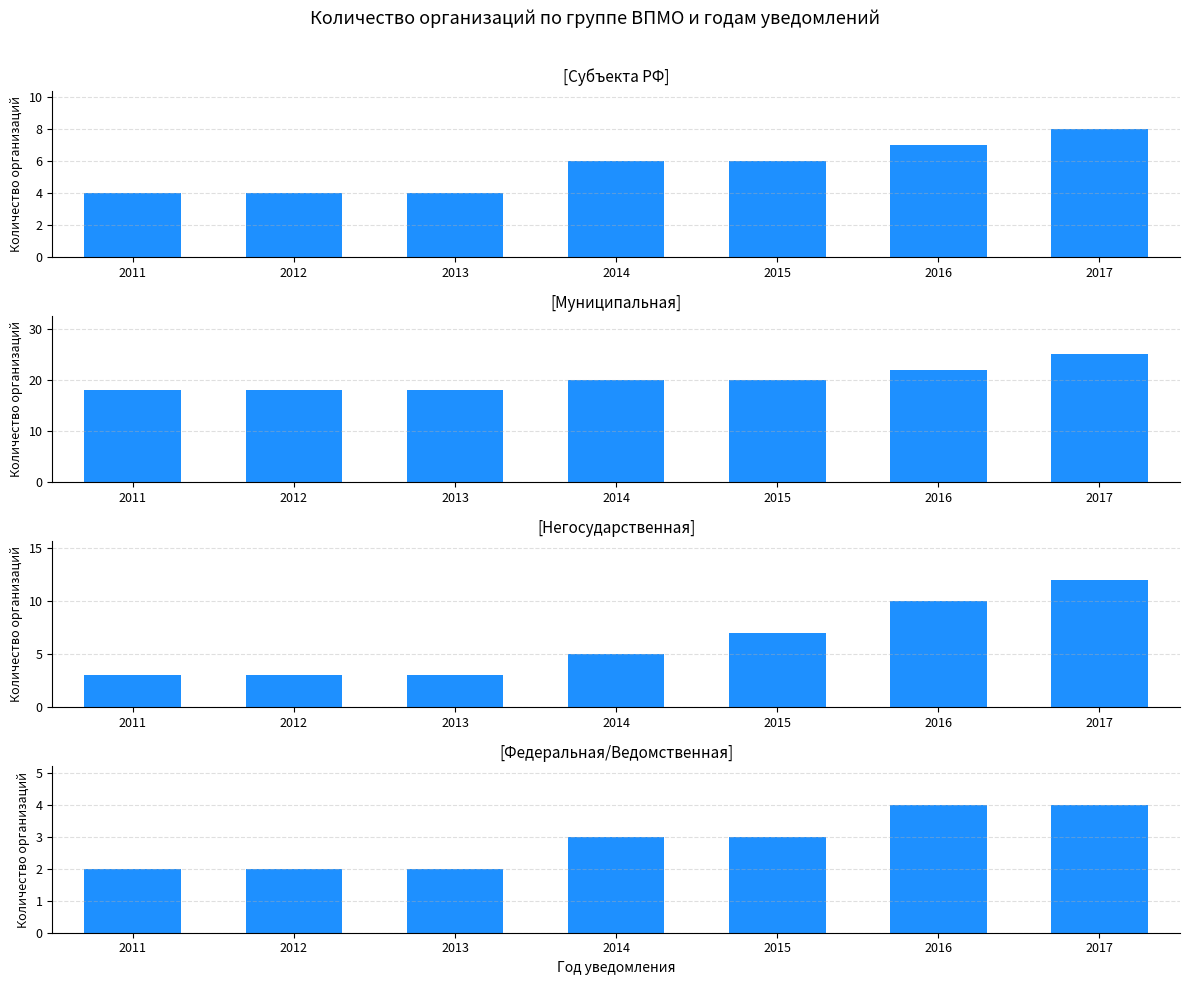

Which series changed the most between 2014 and 2015?

Негосударственная